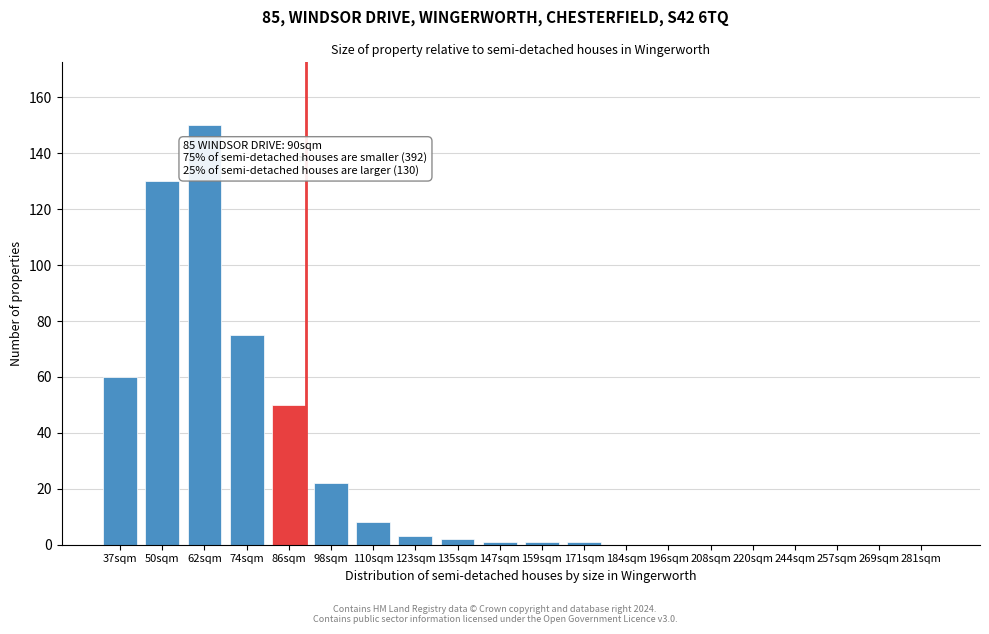

Reading left to right, list all the values displayed in this chart.

37sqm=60	50sqm=130	62sqm=150	74sqm=75	86sqm=50	98sqm=22	110sqm=8	123sqm=3	135sqm=2	147sqm=1	159sqm=1	171sqm=1	184sqm=0	196sqm=0	208sqm=0	220sqm=0	244sqm=0	257sqm=0	269sqm=0	281sqm=0